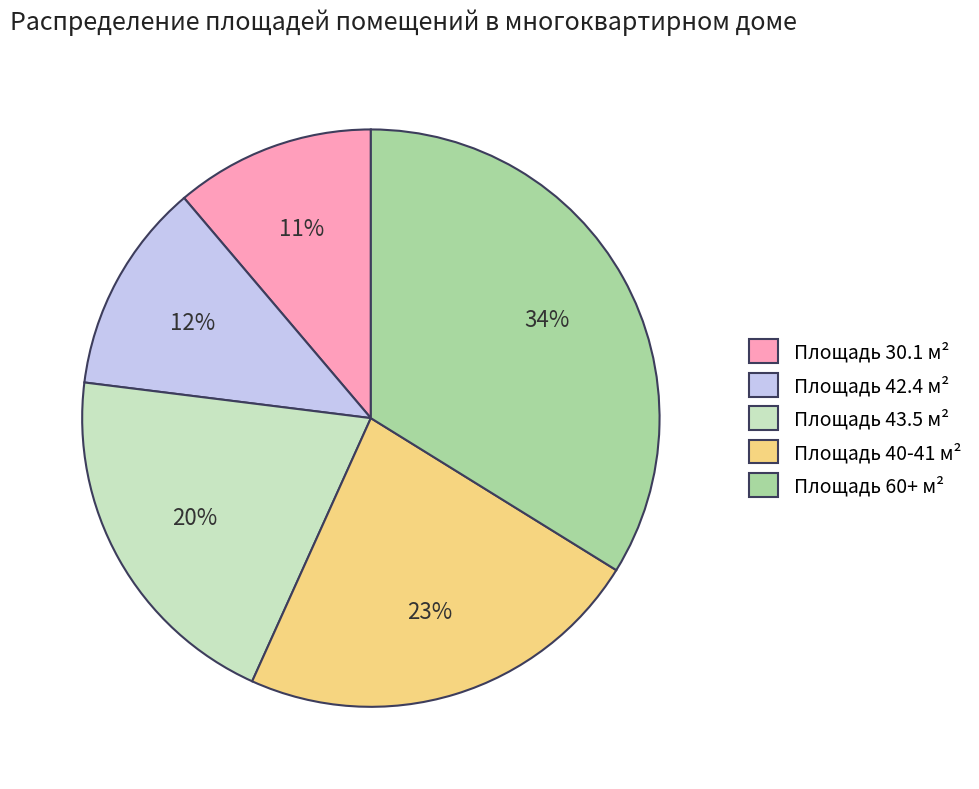

Count the number of slices in the pie.

5